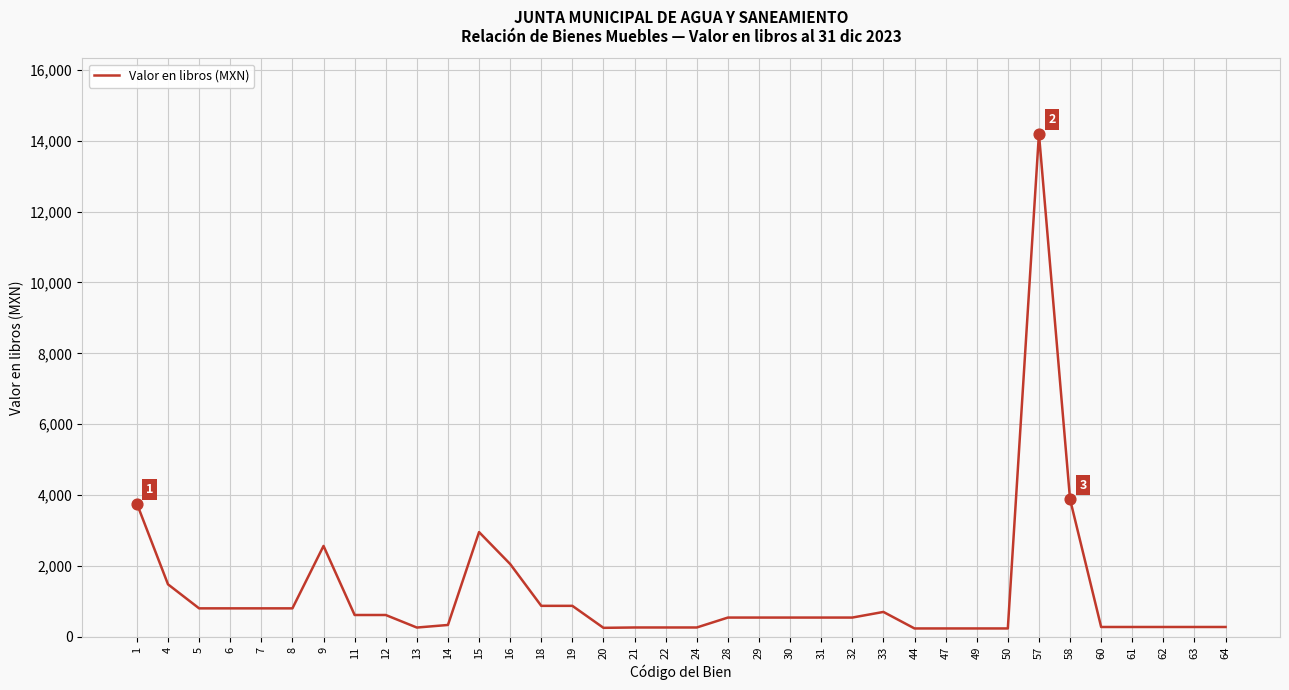

What is the ratio of the value at 30 to the value at 5?

0.7